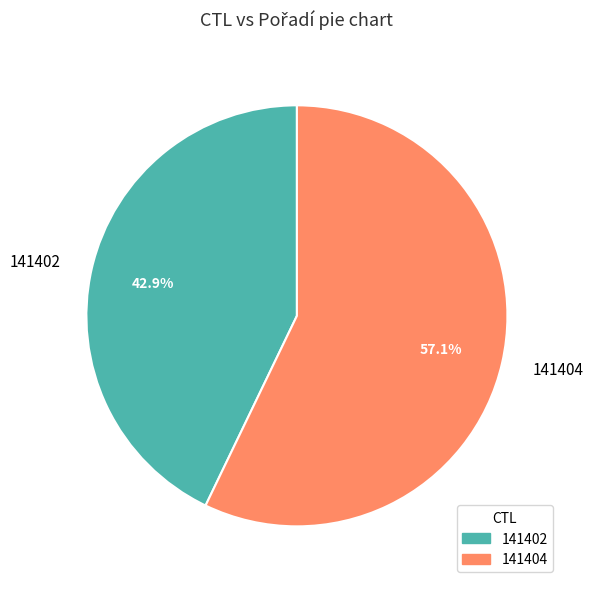

Is it true that 141402 is 43% of the pie?

True